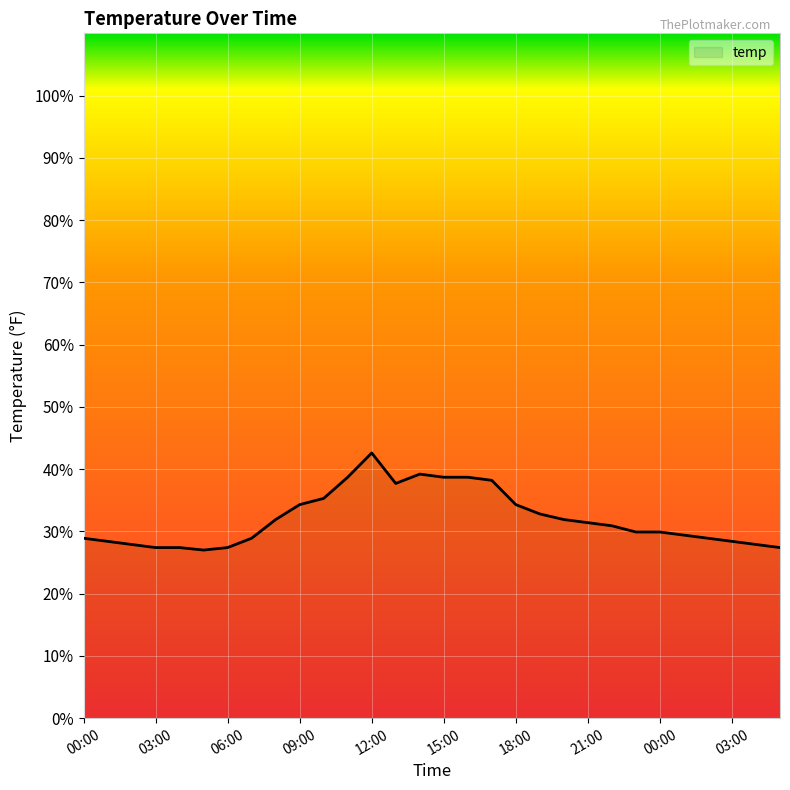

What is the minimum value shown in the chart?

27.0